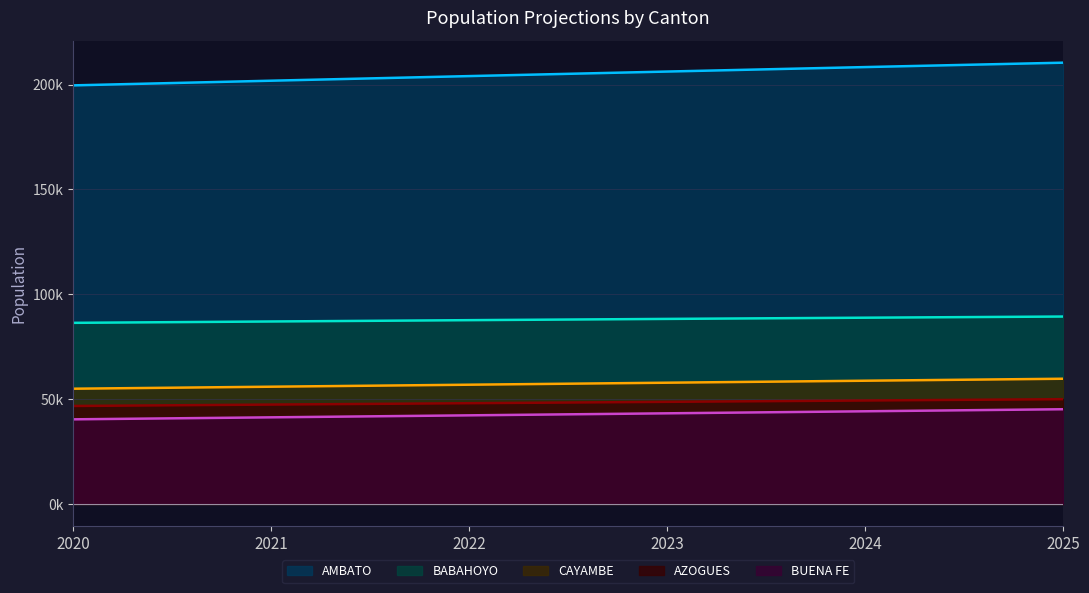

Between 2022 and 2025, which series saw the biggest shift?

AMBATO